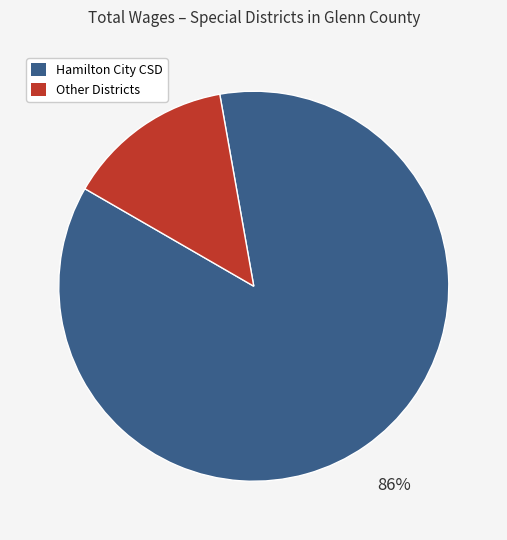

Does any single category account for the majority?

Yes